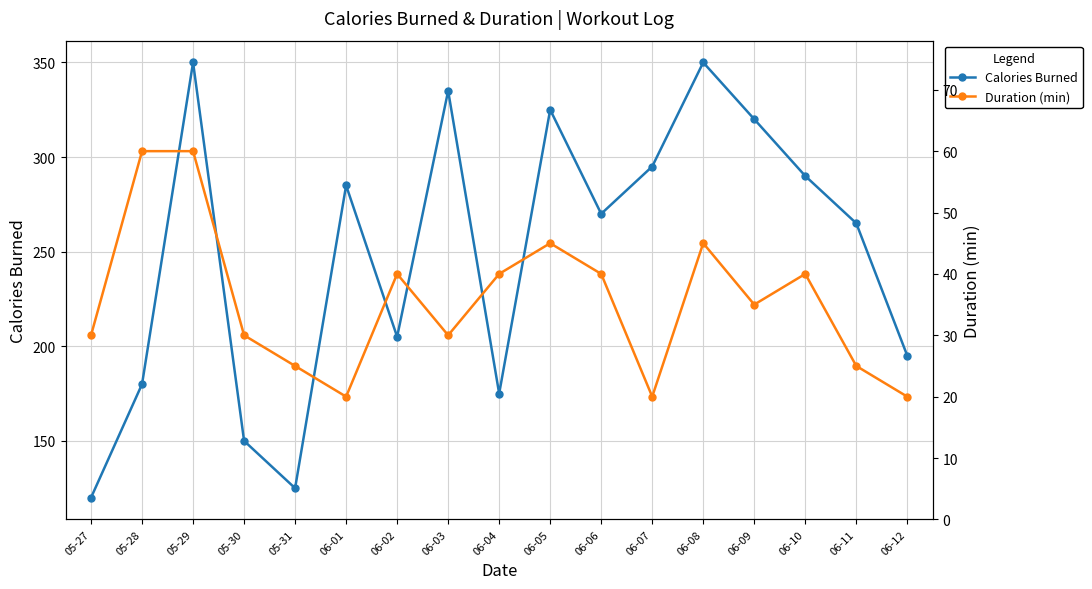

Reading right to left, what are all the values shown in this chart?

Calories Burned: 06-12=195	06-11=265	06-10=290	06-09=320	06-08=350	06-07=295	06-06=270	06-05=325	06-04=175	06-03=335	06-02=205	06-01=285	05-31=125	05-30=150	05-29=350	05-28=180	05-27=120
Duration (min): 06-12=20	06-11=25	06-10=40	06-09=35	06-08=45	06-07=20	06-06=40	06-05=45	06-04=40	06-03=30	06-02=40	06-01=20	05-31=25	05-30=30	05-29=60	05-28=60	05-27=30